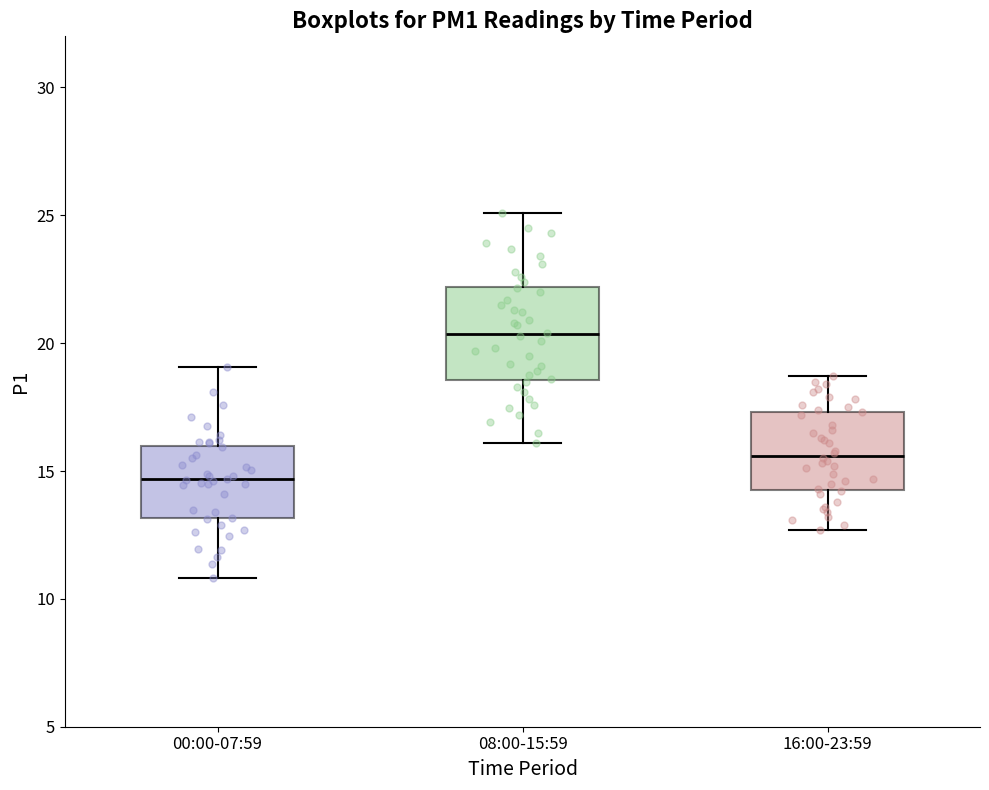

Which box is the tallest, from its lower edge to its upper edge?

08:00-15:59